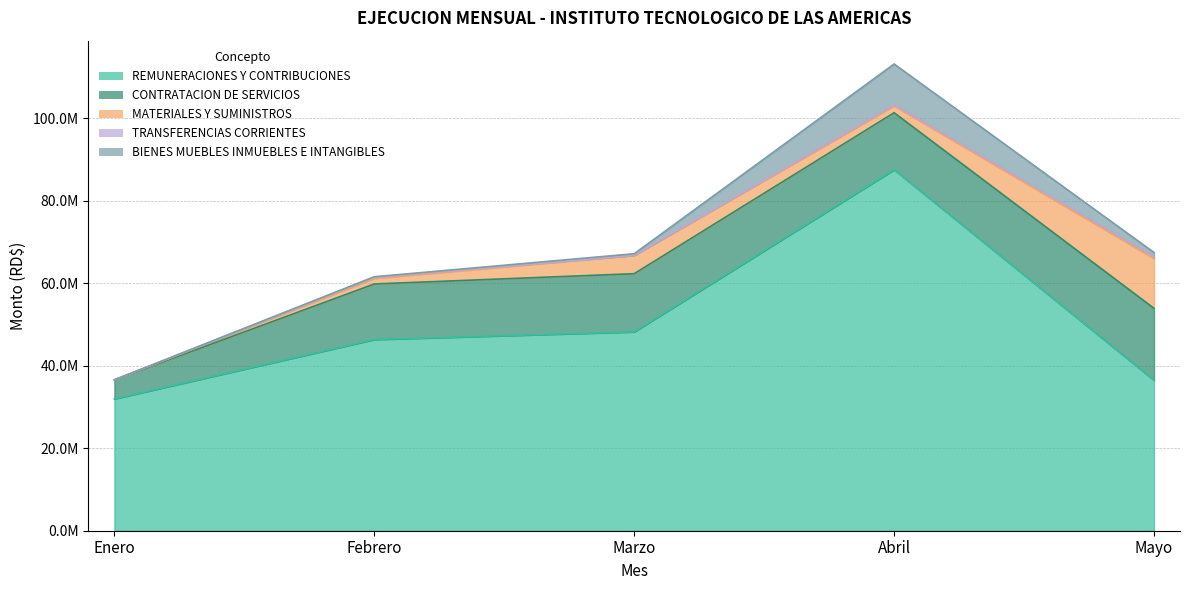

How many categories are shown in the chart?

5